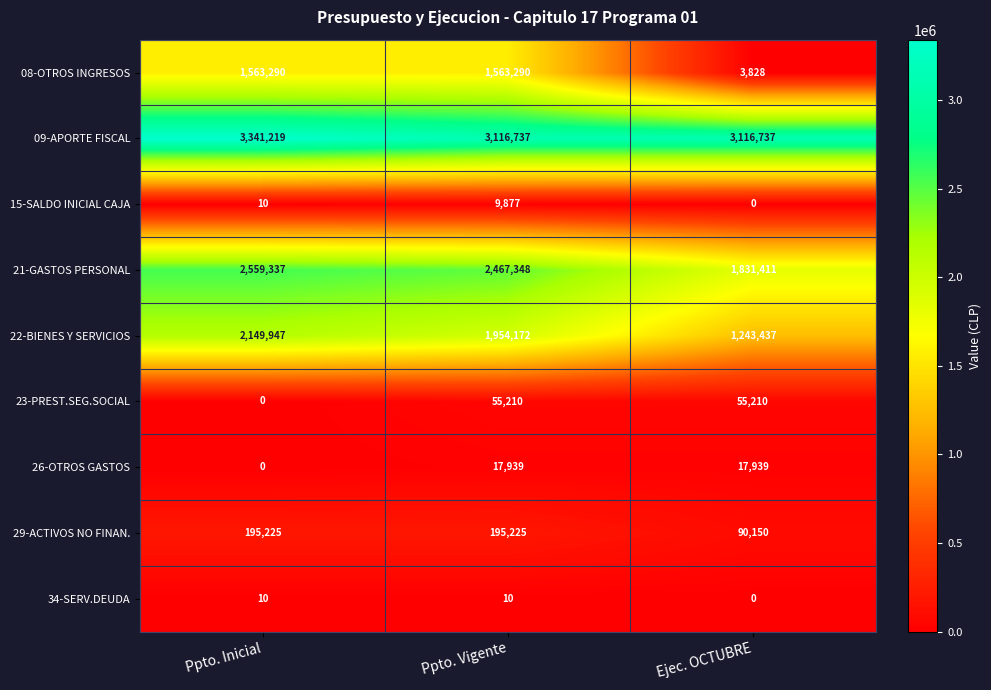

Which series changed the most between Ppto. Inicial and Ppto. Vigente?

09-APORTE FISCAL